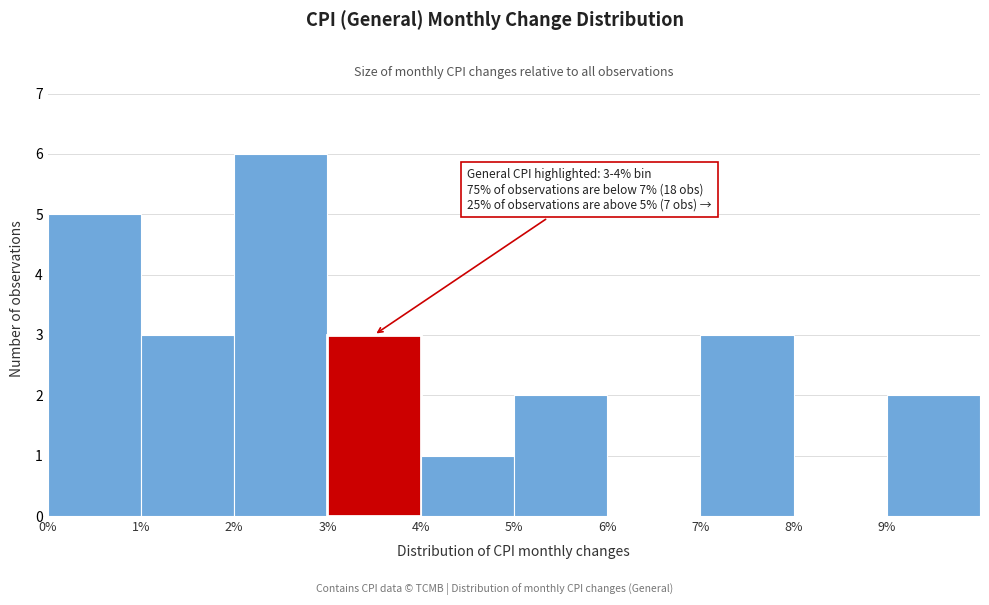

Over which range of the x-axis is the bar tallest?

2 to 3